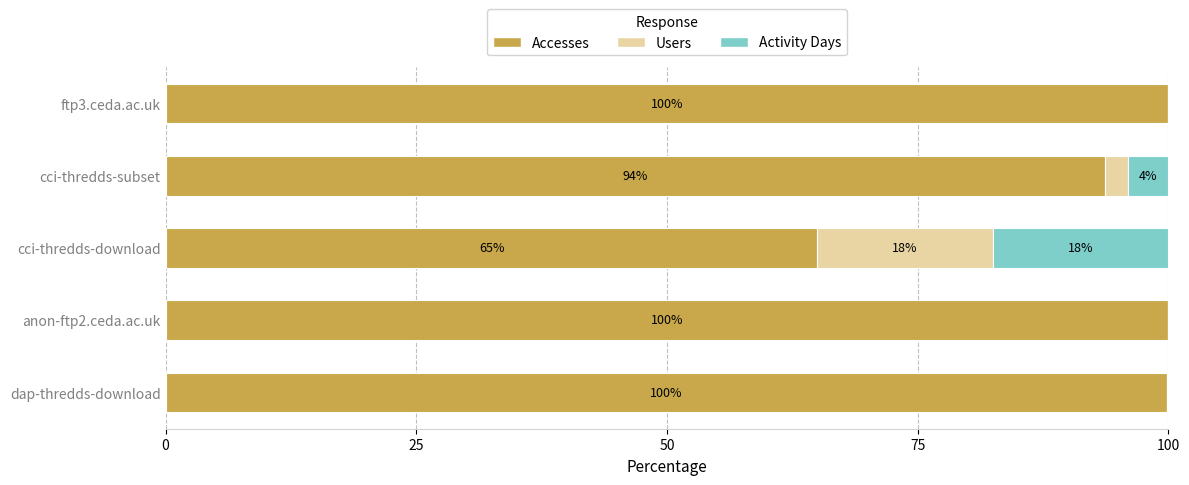

What is the sum of the Accesses values at cci-thredds-download and ftp3.ceda.ac.uk?

165.0